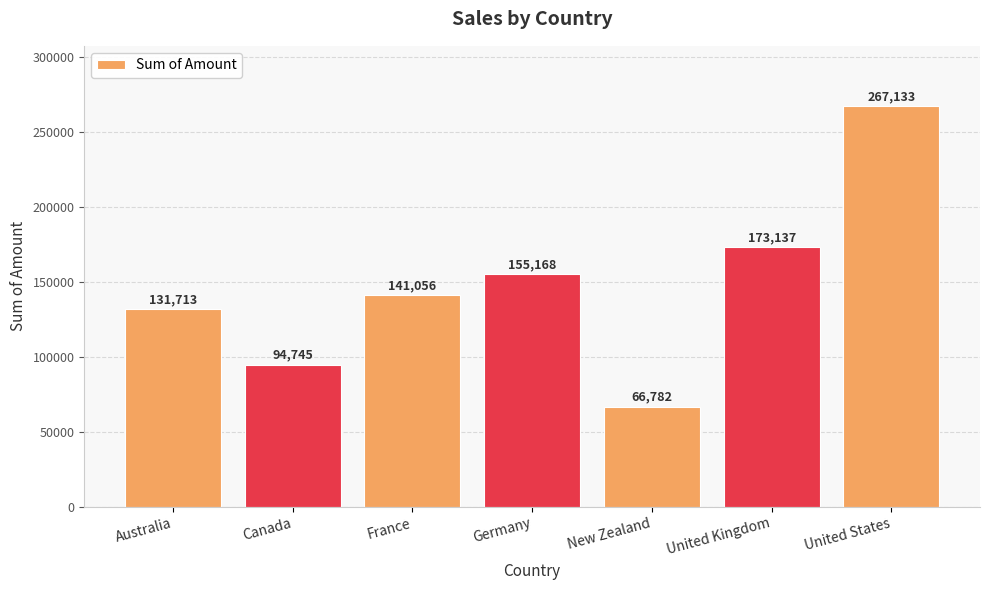

List the labels in order of value, largest first.

United States, United Kingdom, Germany, France, Australia, Canada, New Zealand